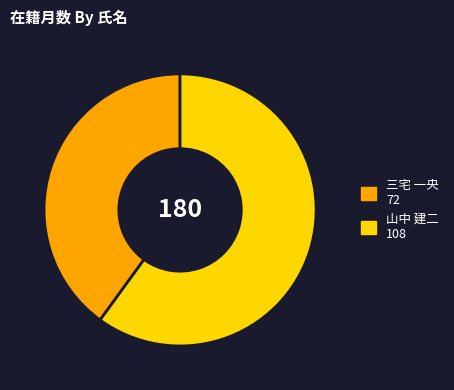

Which category has the smallest portion of the pie?

三宅 一央